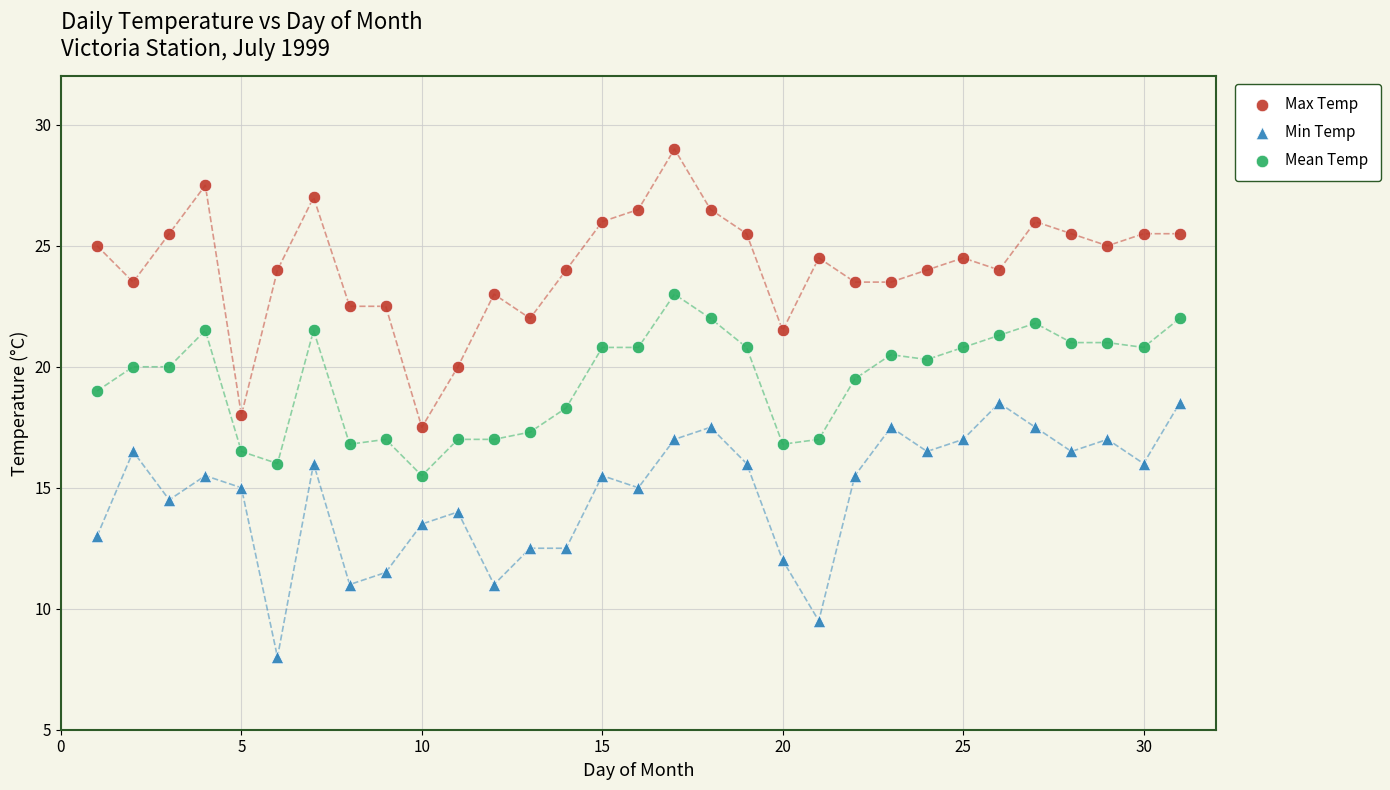

Across all data points, what is the range of Y values (max minus min)?

21.0